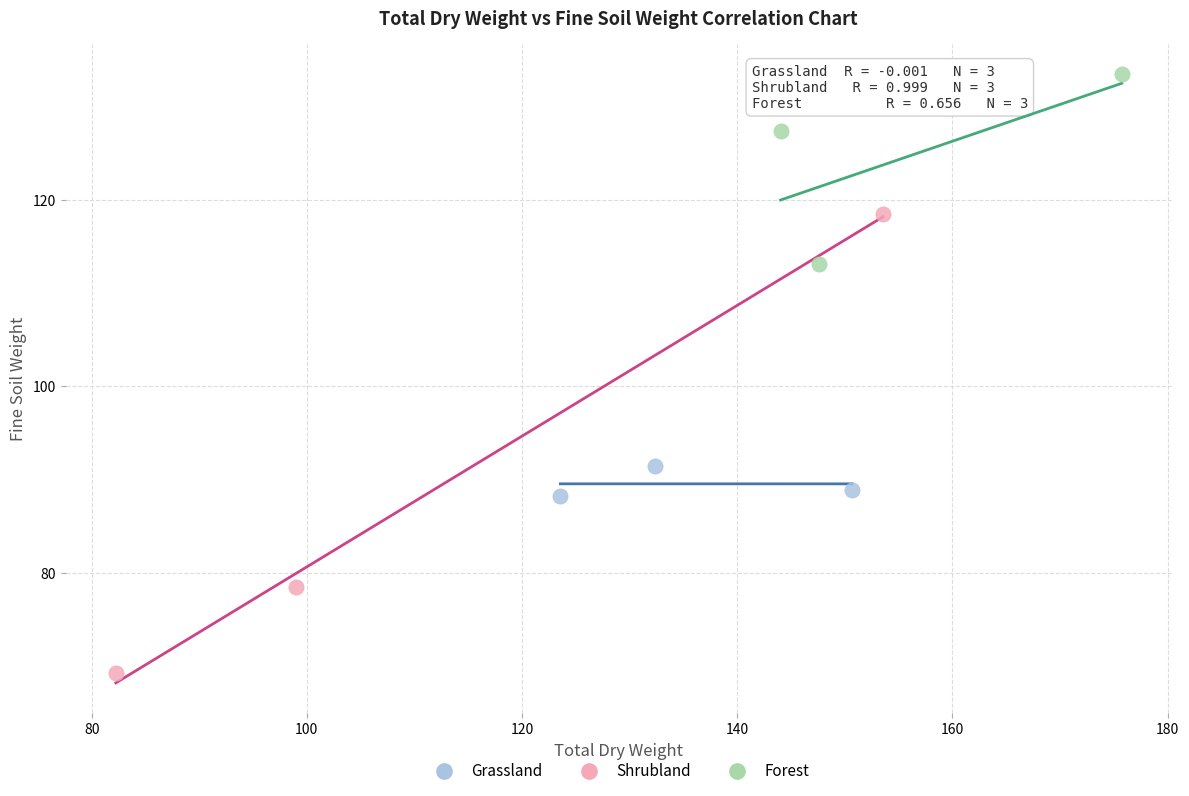

Which series has the largest Y range (max minus min)?

Shrubland